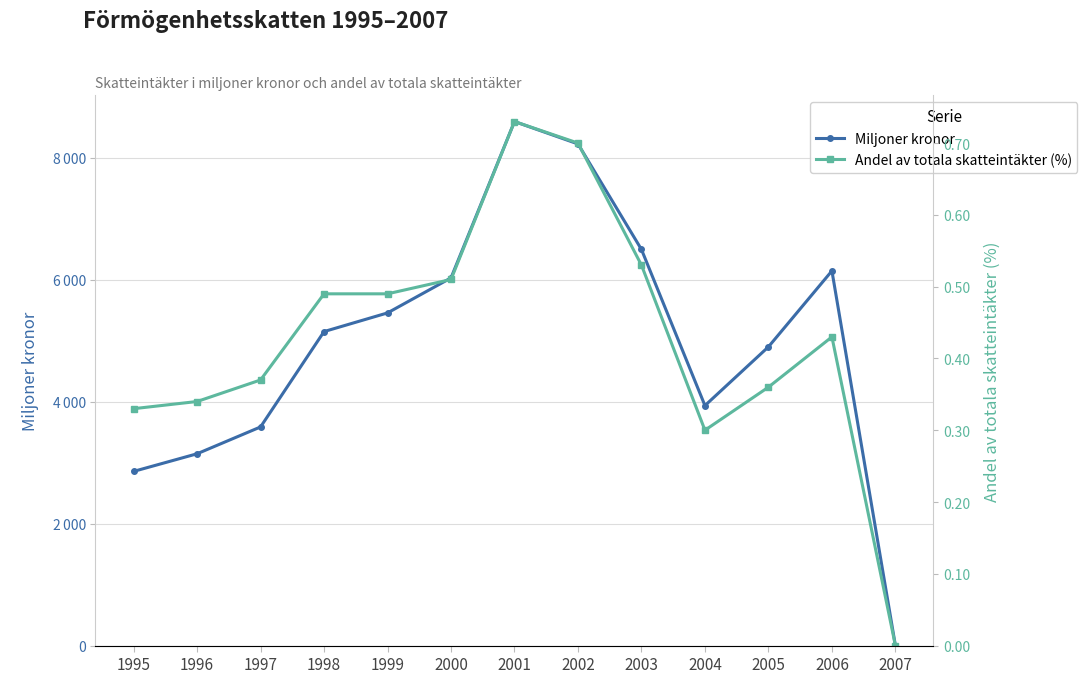

Where is the first local minimum for Andel av totala skatteintäkter (%)?

2004